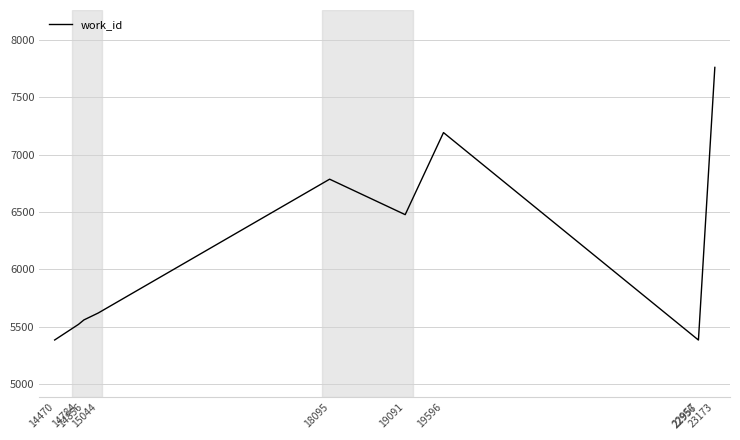

What is the smallest value displayed?

5385